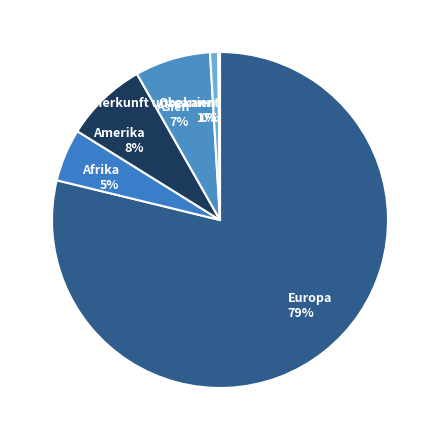

Do Amerika and Europa together represent more than half of the pie?

Yes